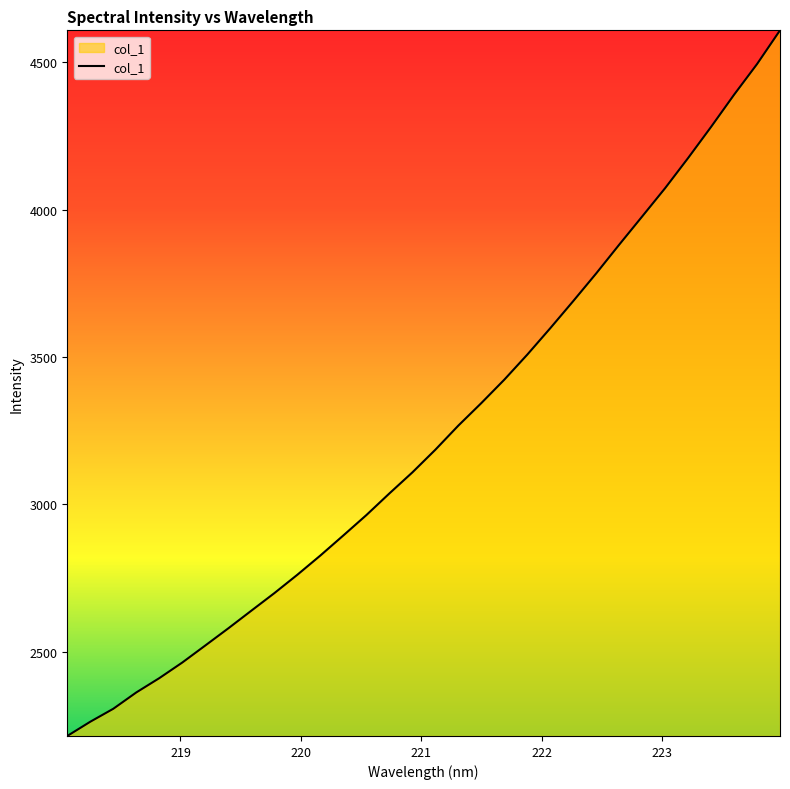

What is the minimum value shown in the chart?

2214.5